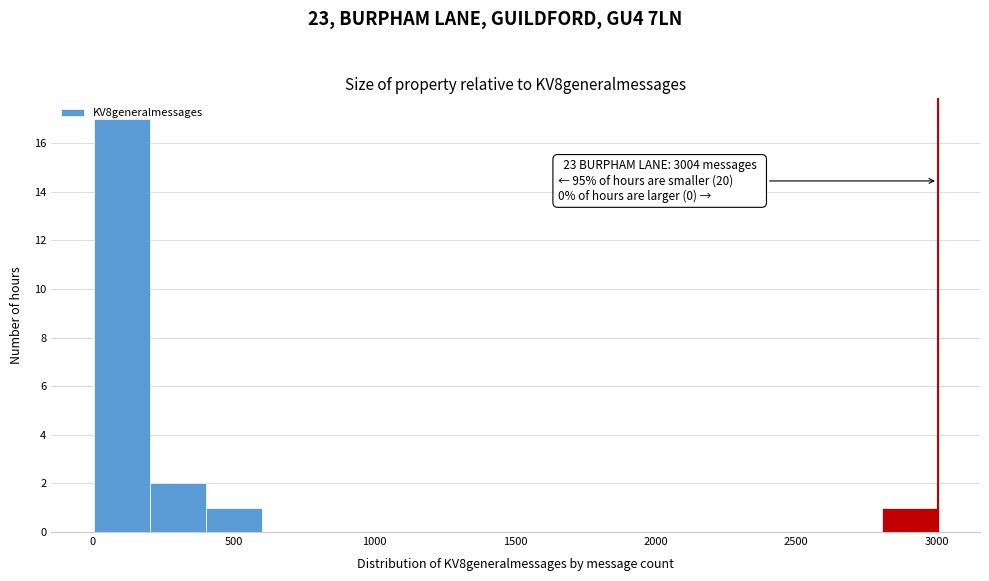

Over which range of the x-axis is the bar tallest?

0 to 200